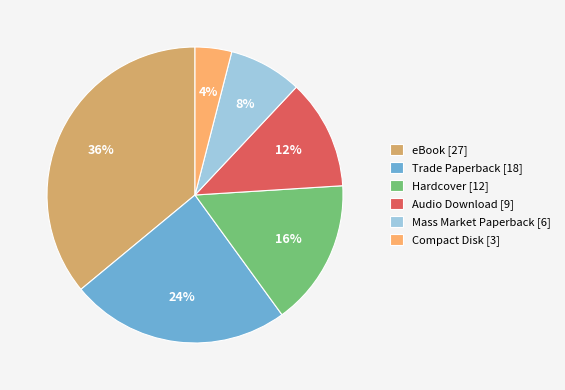

To the nearest percent, what is the combined percentage of Mass Market Paperback and Hardcover?

24%